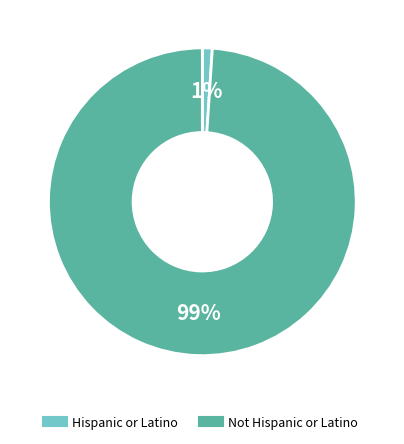

What is the majority slice?

Not Hispanic or Latino